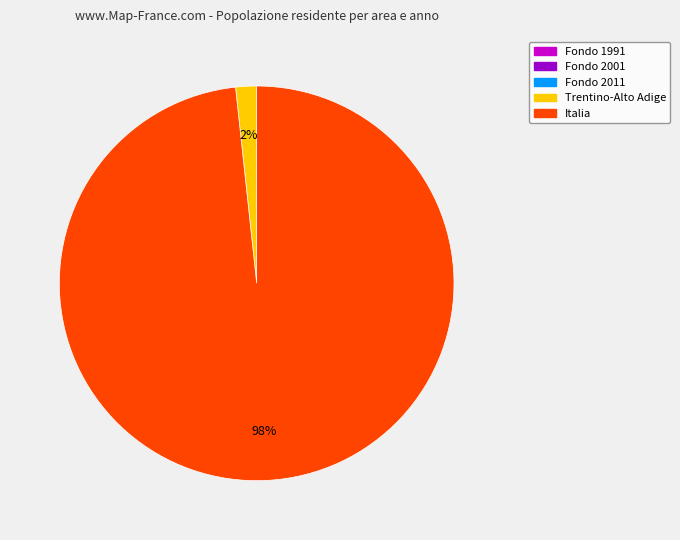

Is there a majority slice in this chart?

Yes